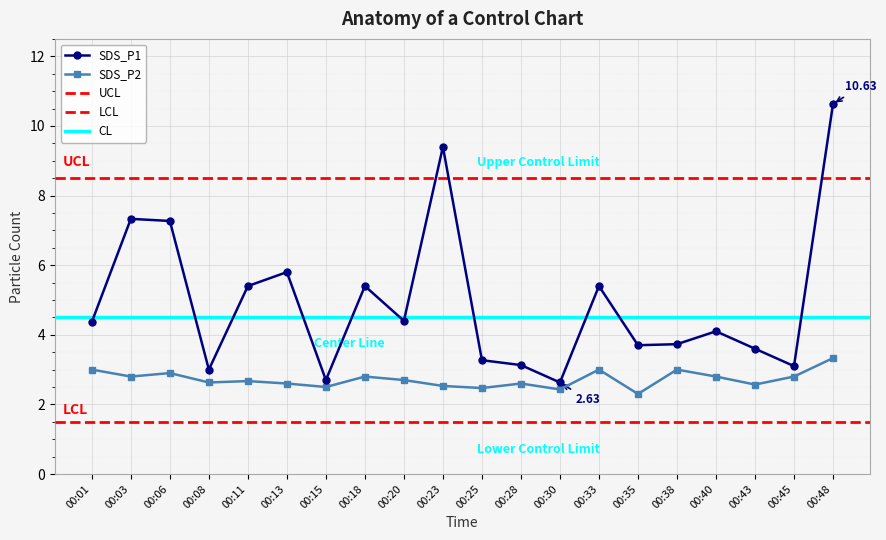

True or false: SDS_P1 has more than 0 points higher than both neighbors.

True